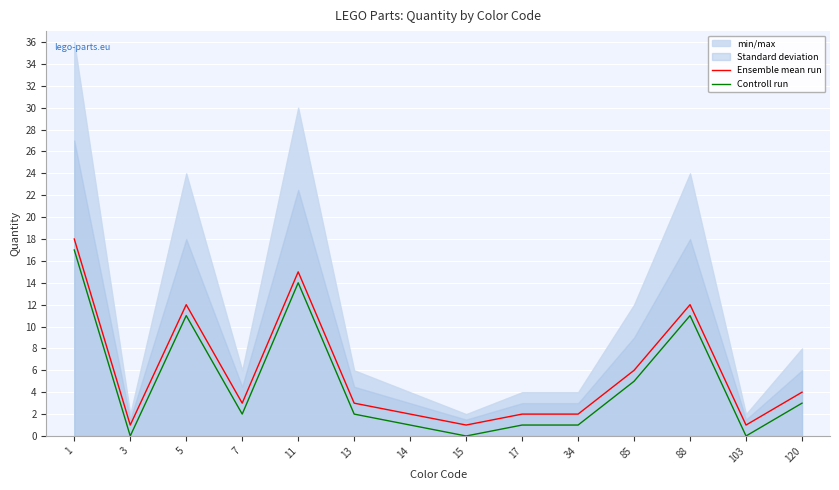

Read the Controll run value at 1.

17